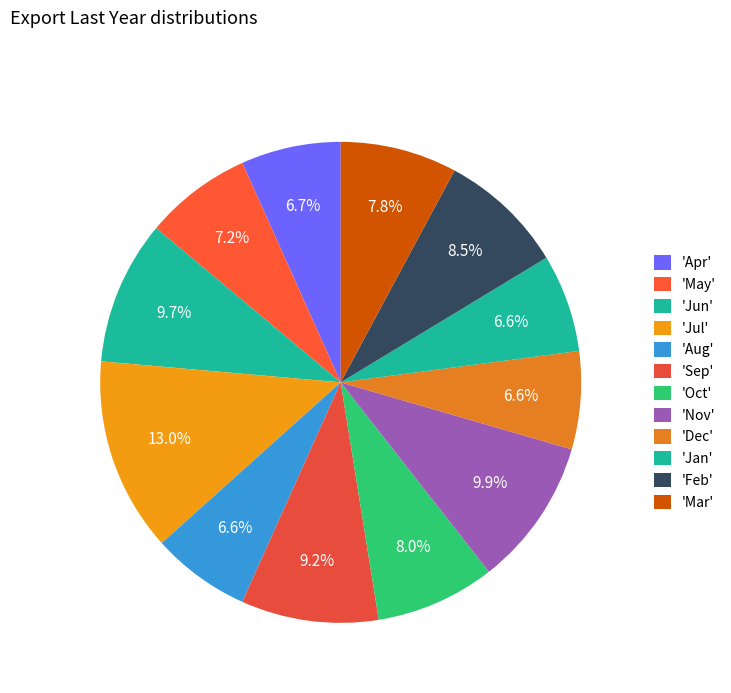

How many slices are in this pie chart?

12